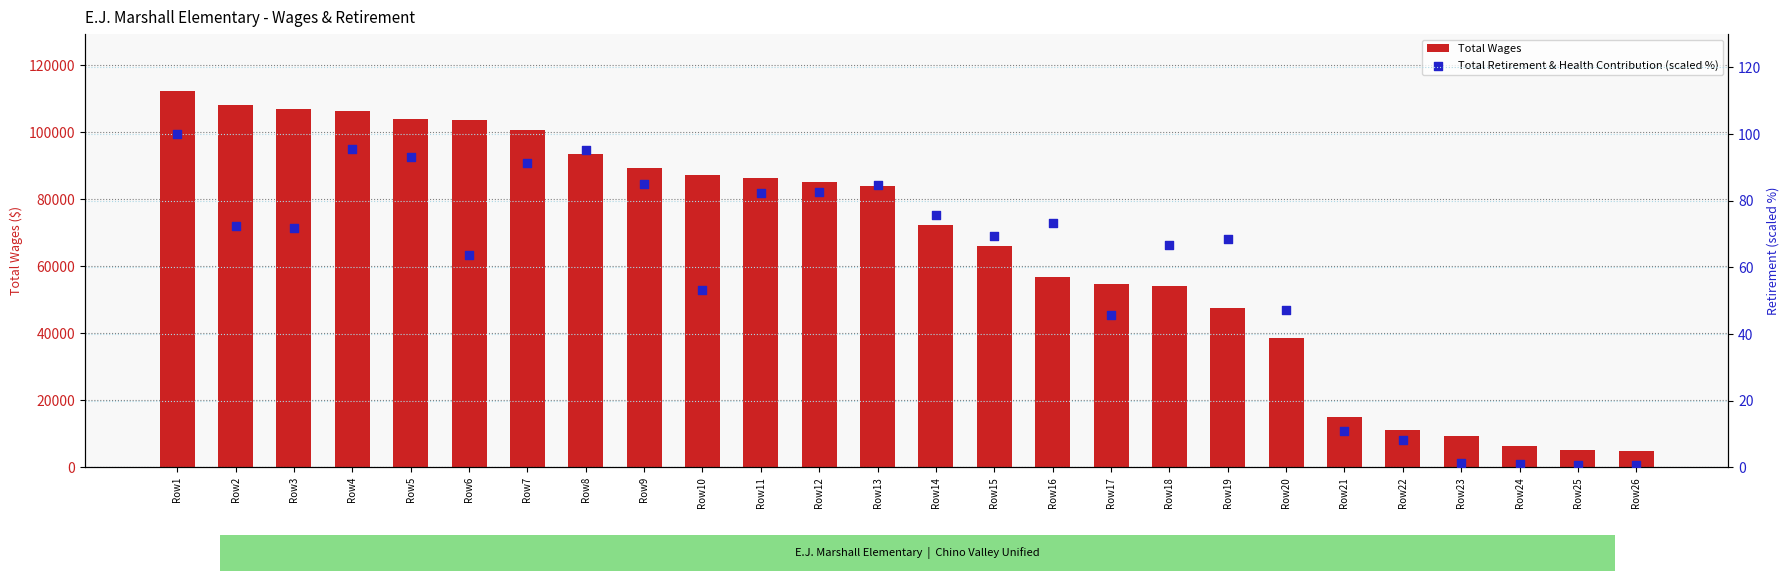

What is the total value across all series at Row15?

66207.4